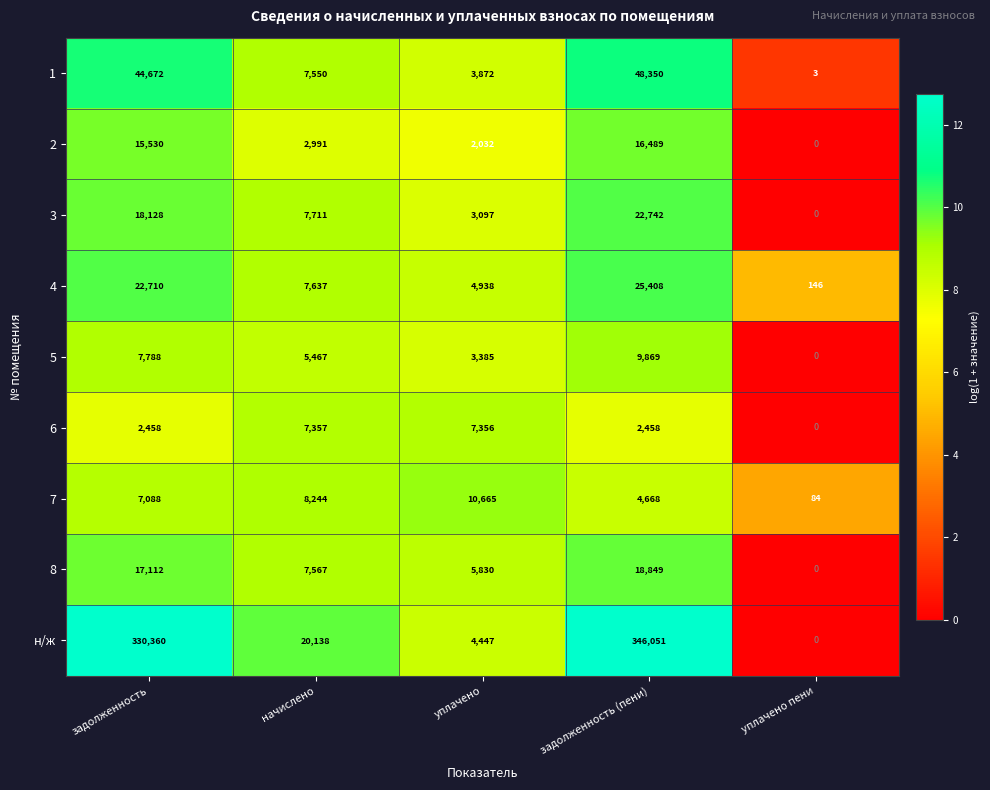

What is the difference between the second highest and minimum values in the 8 series?

17112